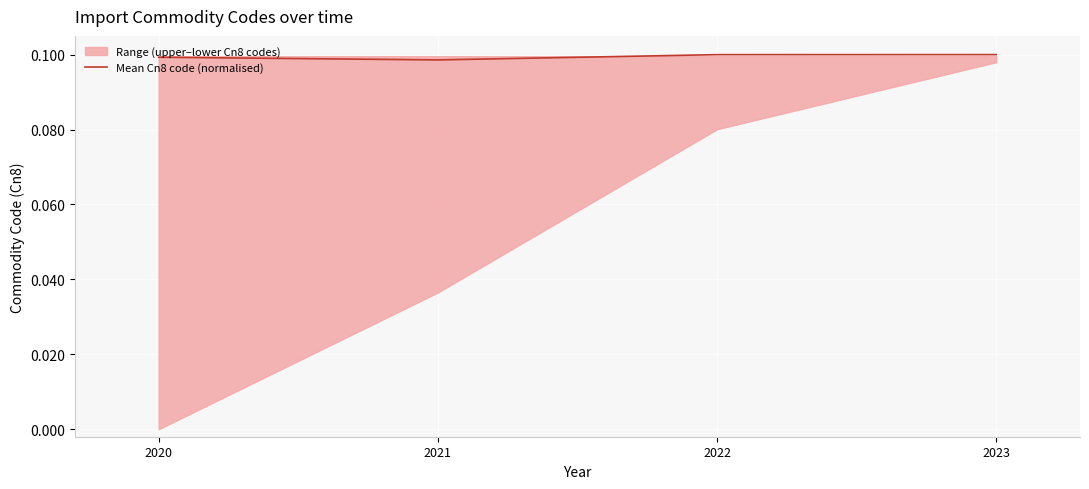

How many values are between 0 and 1?

4